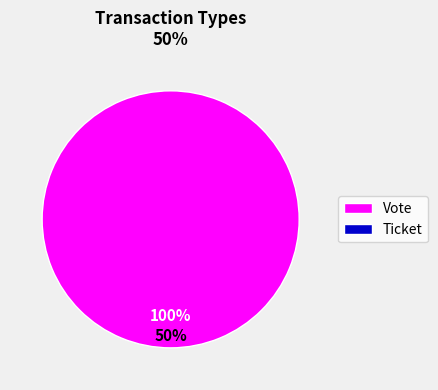

Is there a majority slice in this chart?

Yes